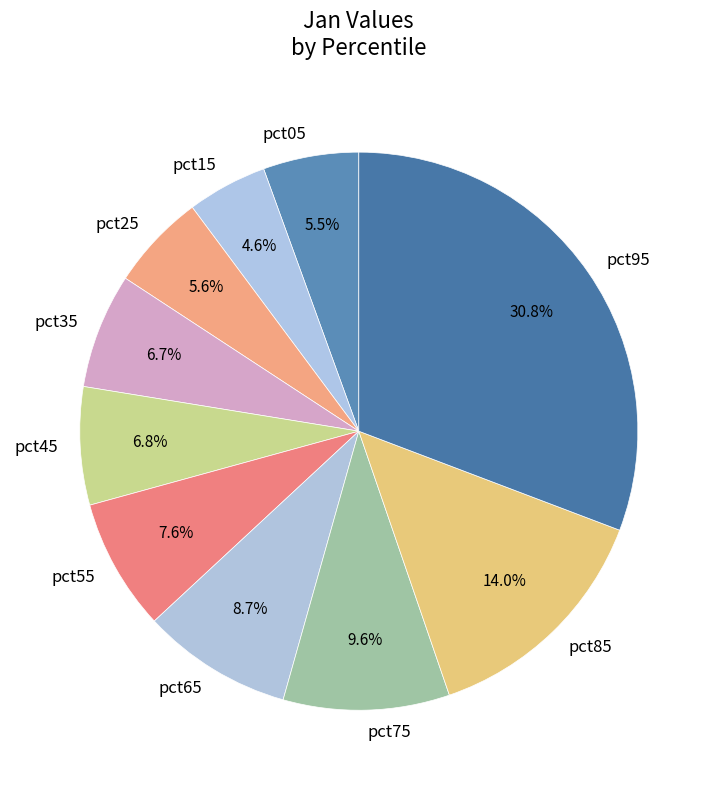

Which has a higher value, pct65 or pct35?

pct65